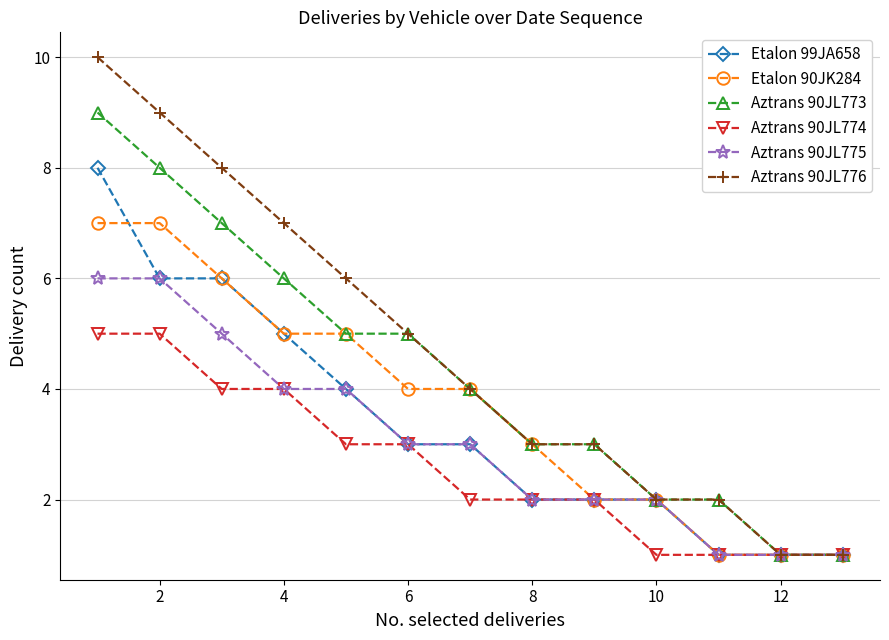

What is the minimum value shown in the chart?

1